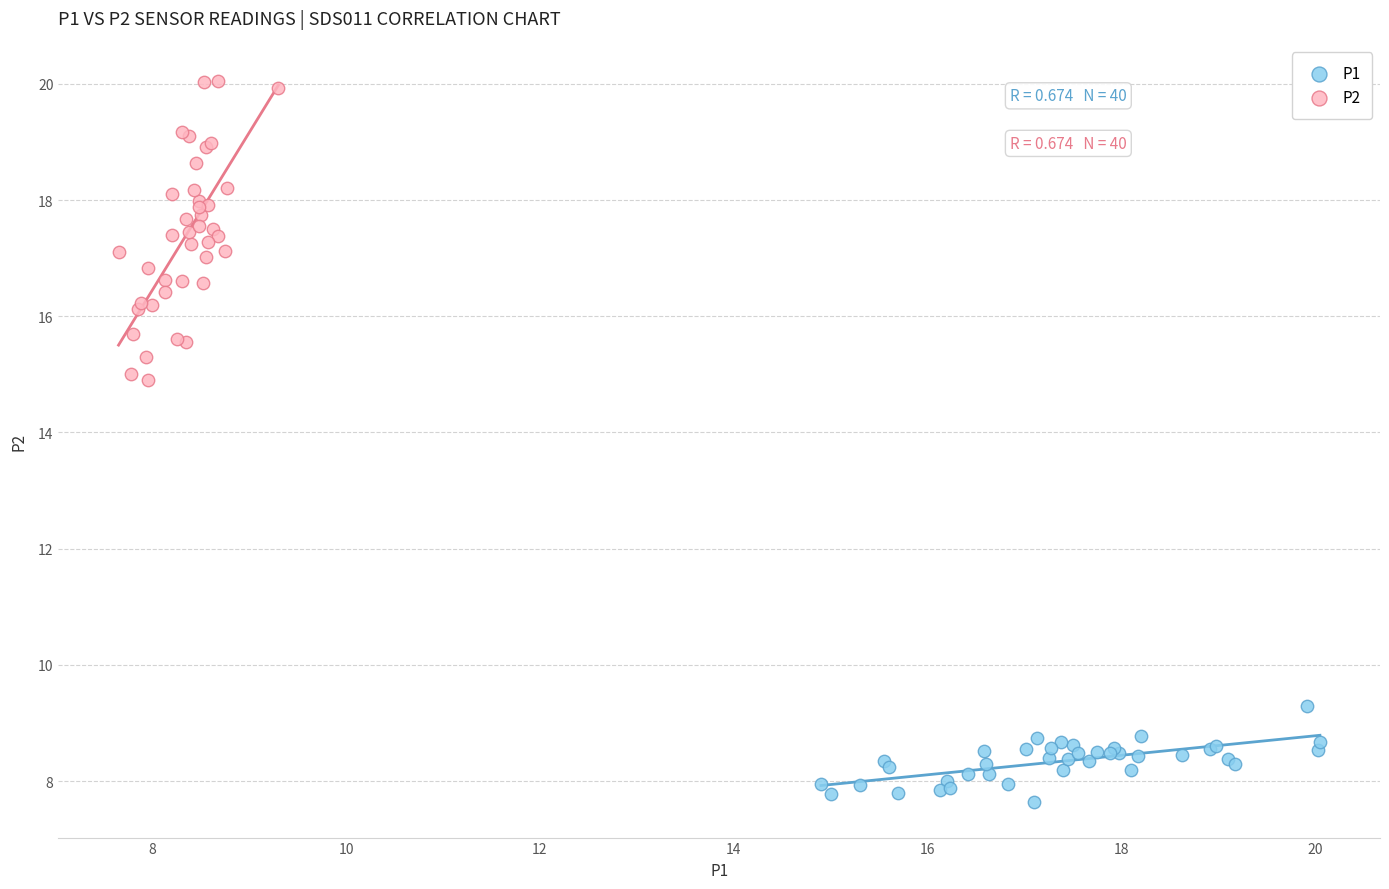

What are all the series names shown in the legend?

P1, P2